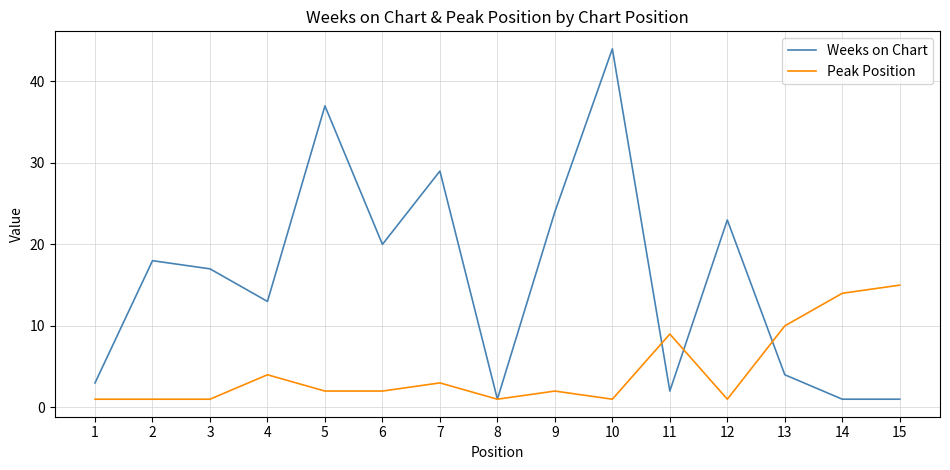

True or false: Peak Position has more than 1 points higher than both neighbors.

True